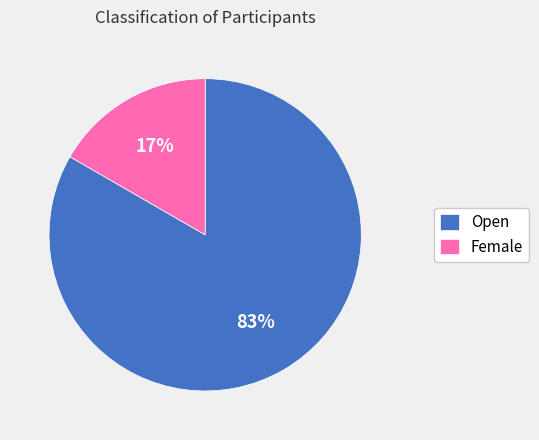

Which category accounts for the majority?

Open